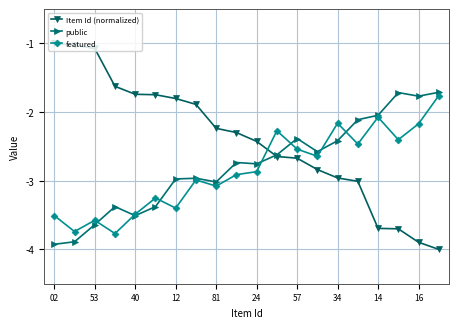

What is the highest value of the featured series?

-1.8